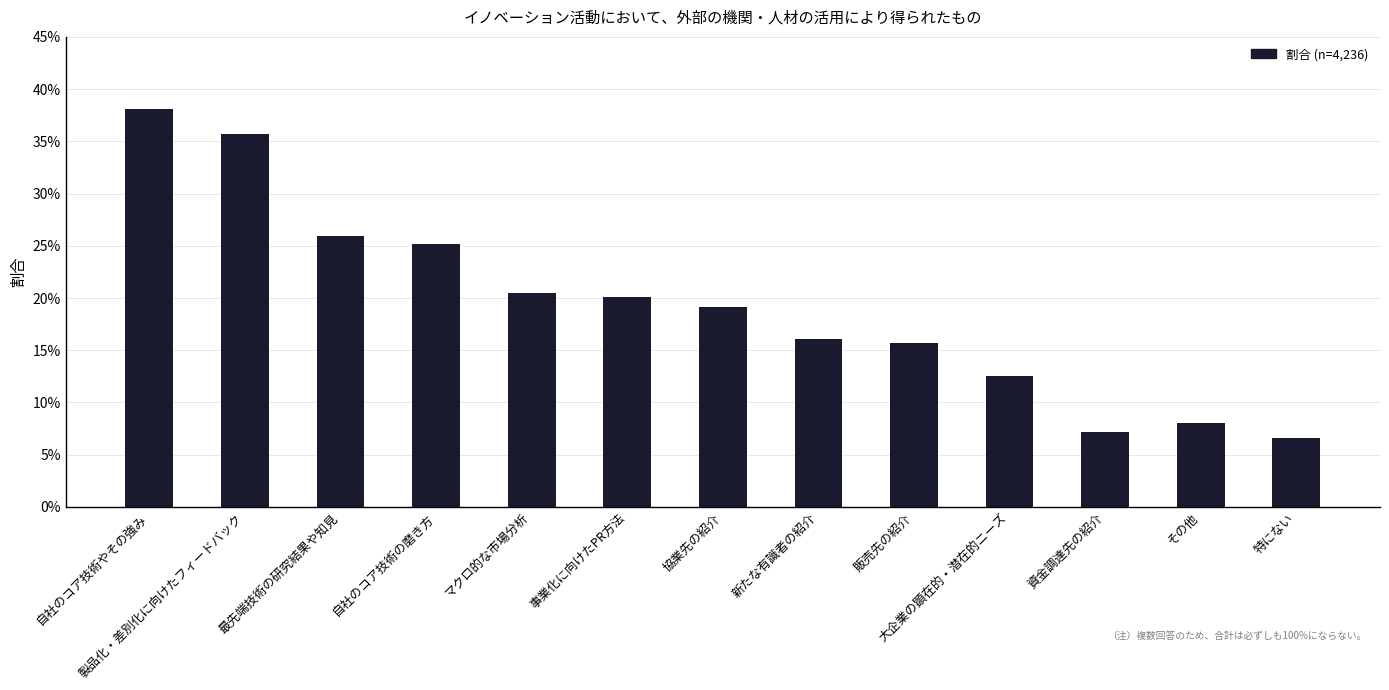

Are the bars horizontal?

No